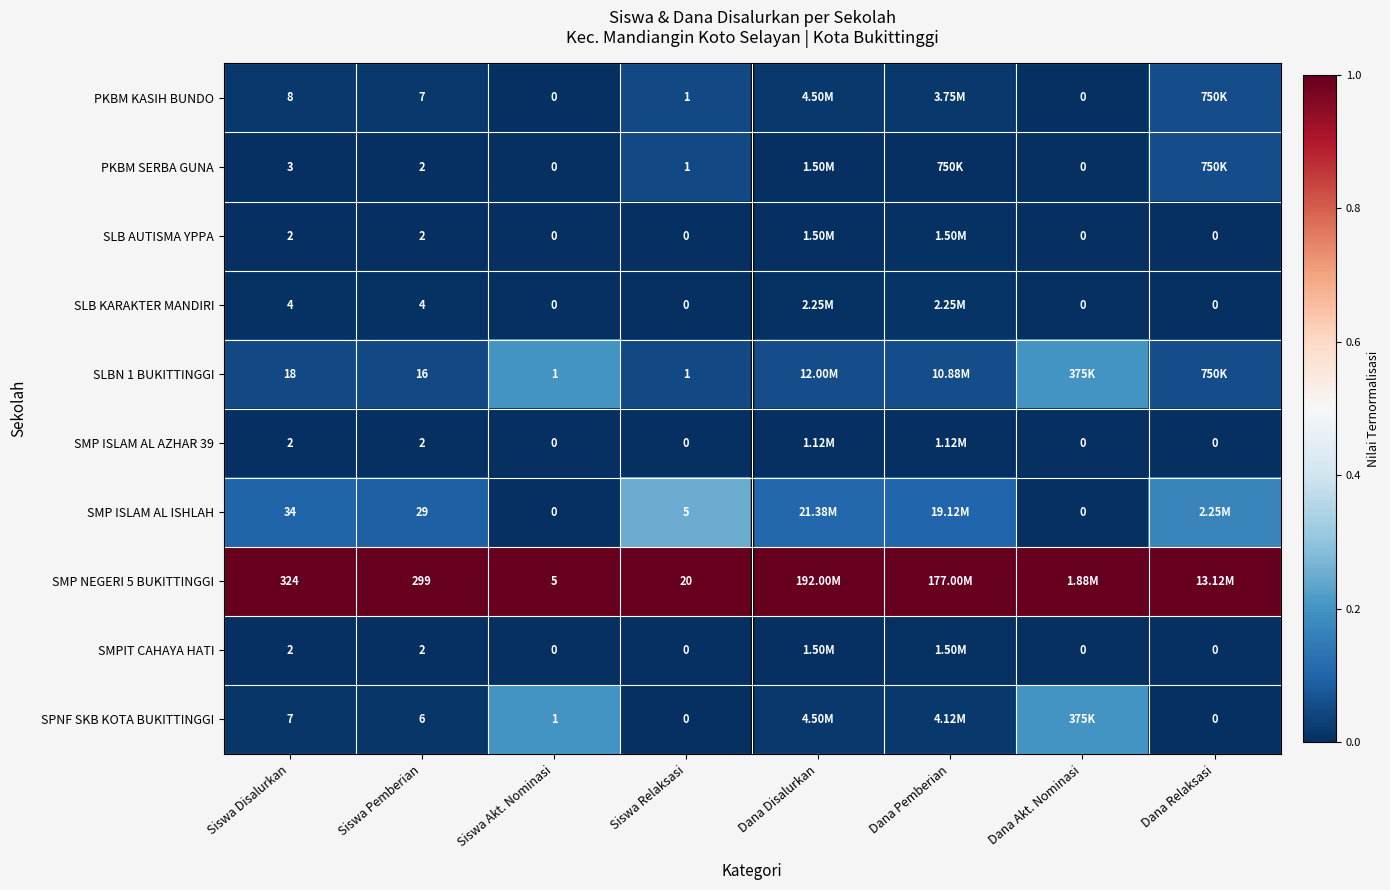

Is the value of PKBM SERBA GUNA at Dana Akt. Nominasi greater than the value of PKBM KASIH BUNDO at Siswa Pemberian?

No